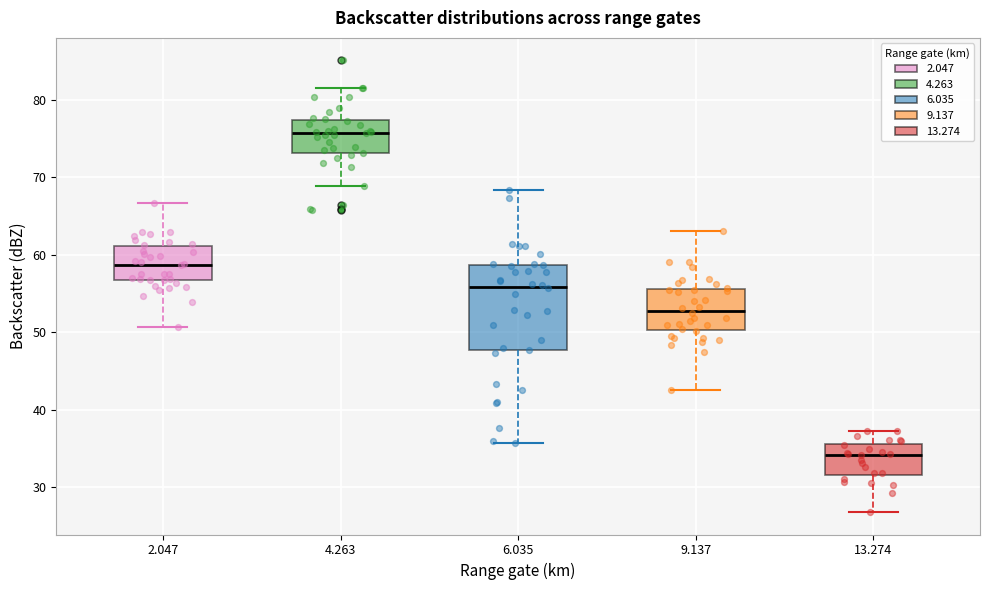

Where is the lower edge of the box at x = 2.047 on the y-axis? The values are not printed on the chart, so give them approximately, as read against the axis.

57